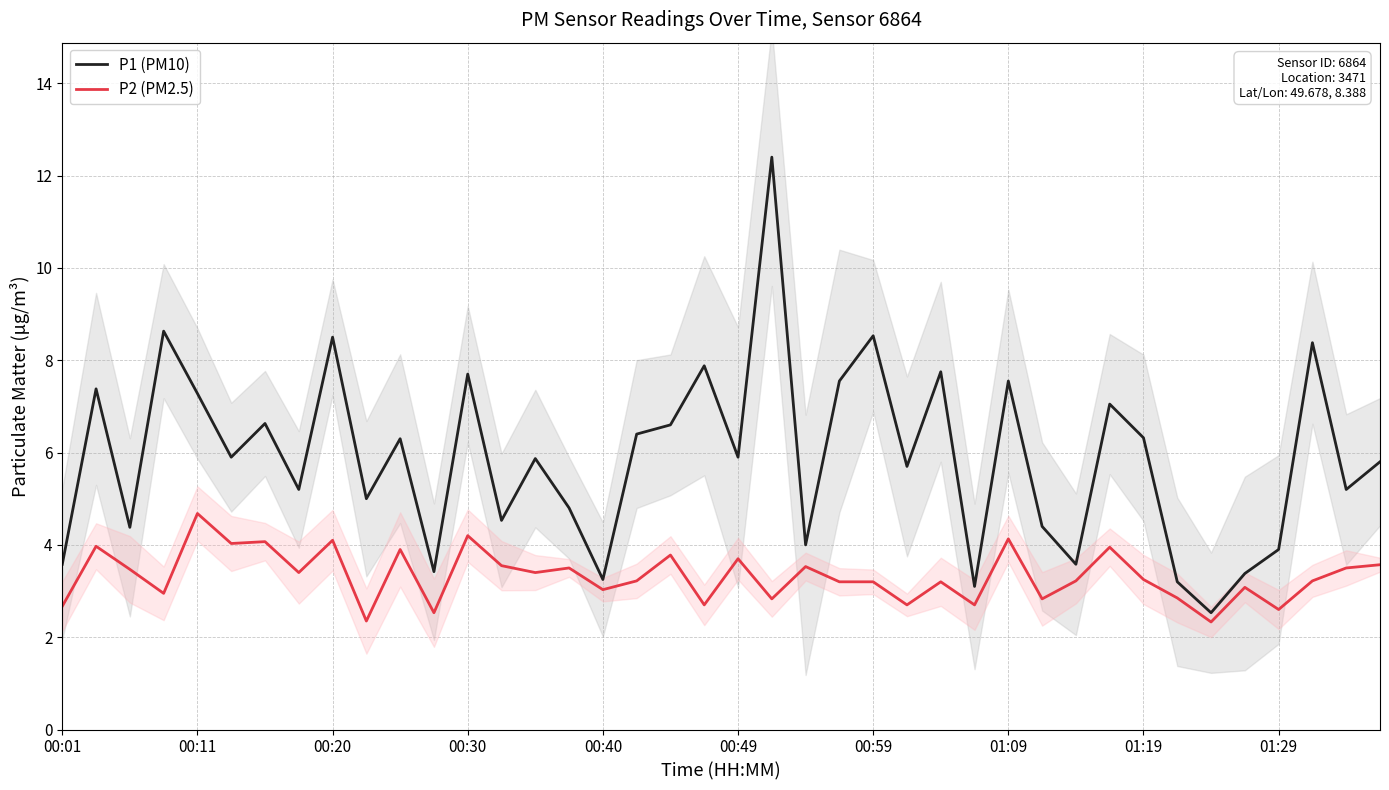

What value does the P2 (PM2.5) series have at 21?

2.8